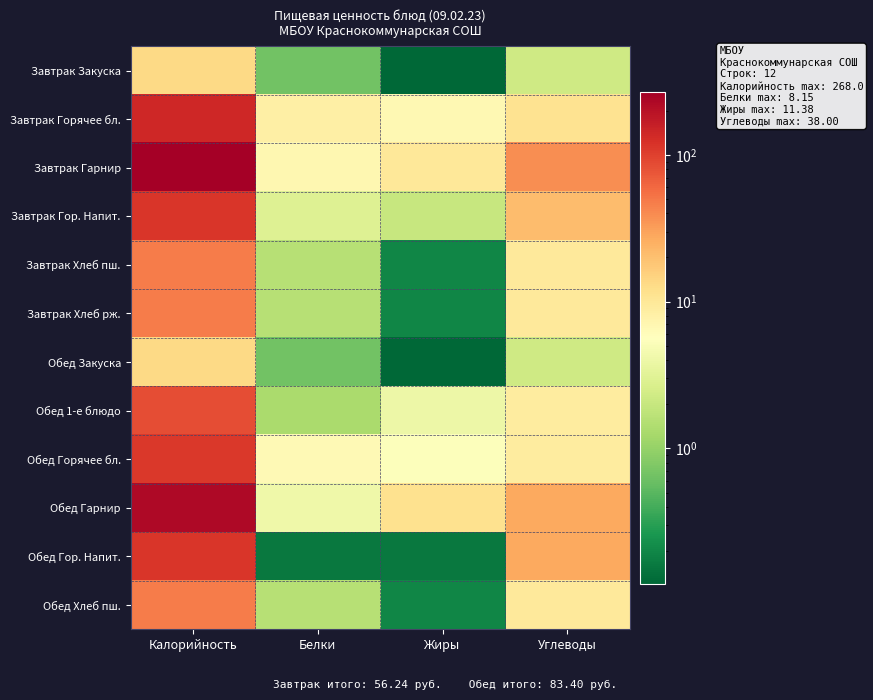

At which category is the sum across all series the highest?

Калорийность